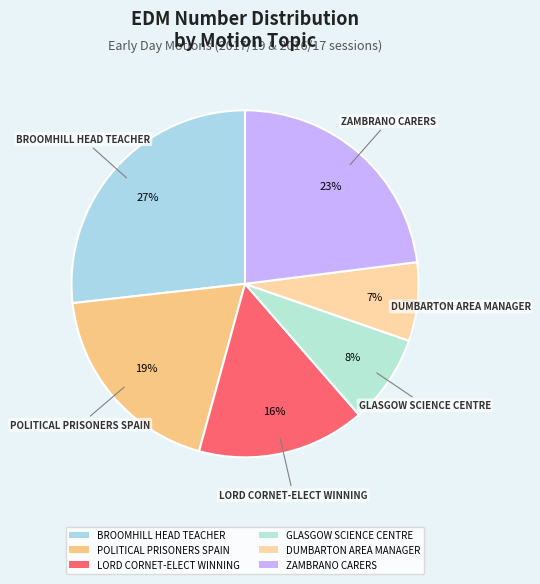

Is there a majority slice in this chart?

No